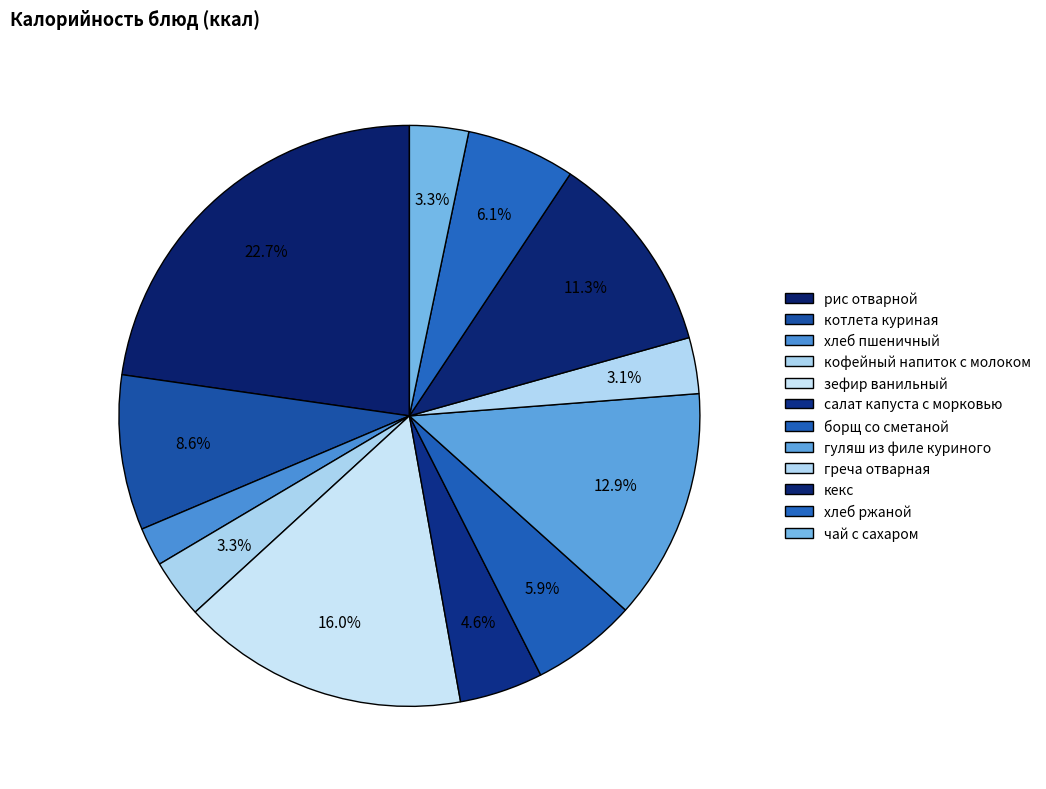

To the nearest percent, what portion does хлеб ржаной represent?

6%